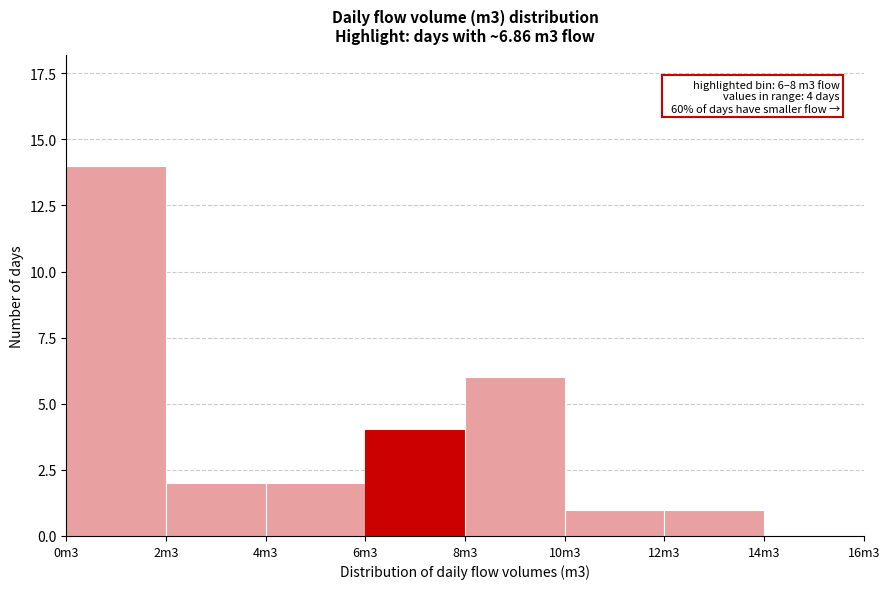

Reading left to right, transcribe all the data shown in this chart.

0m3=14	2m3=2	4m3=2	6m3=4	8m3=6	10m3=1	12m3=1	14m3=0